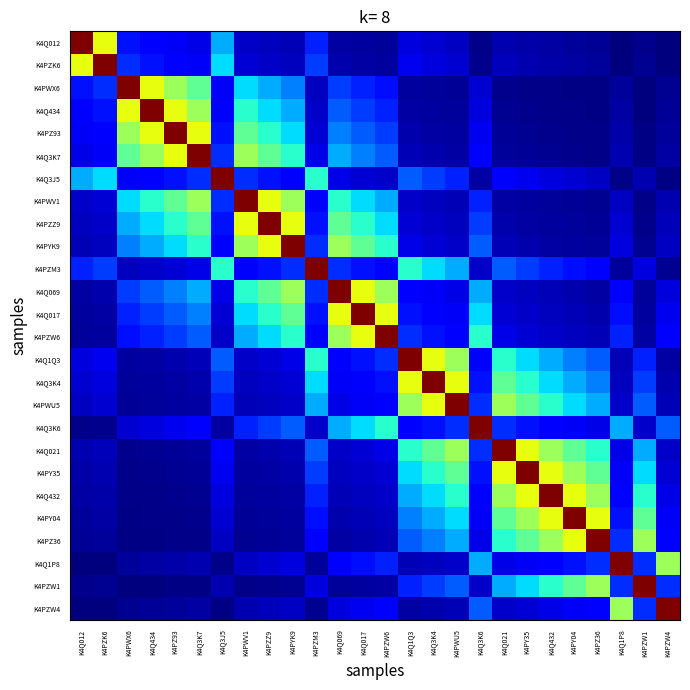

Between K4PYK9 and K4PY35, which is larger?

K4PYK9